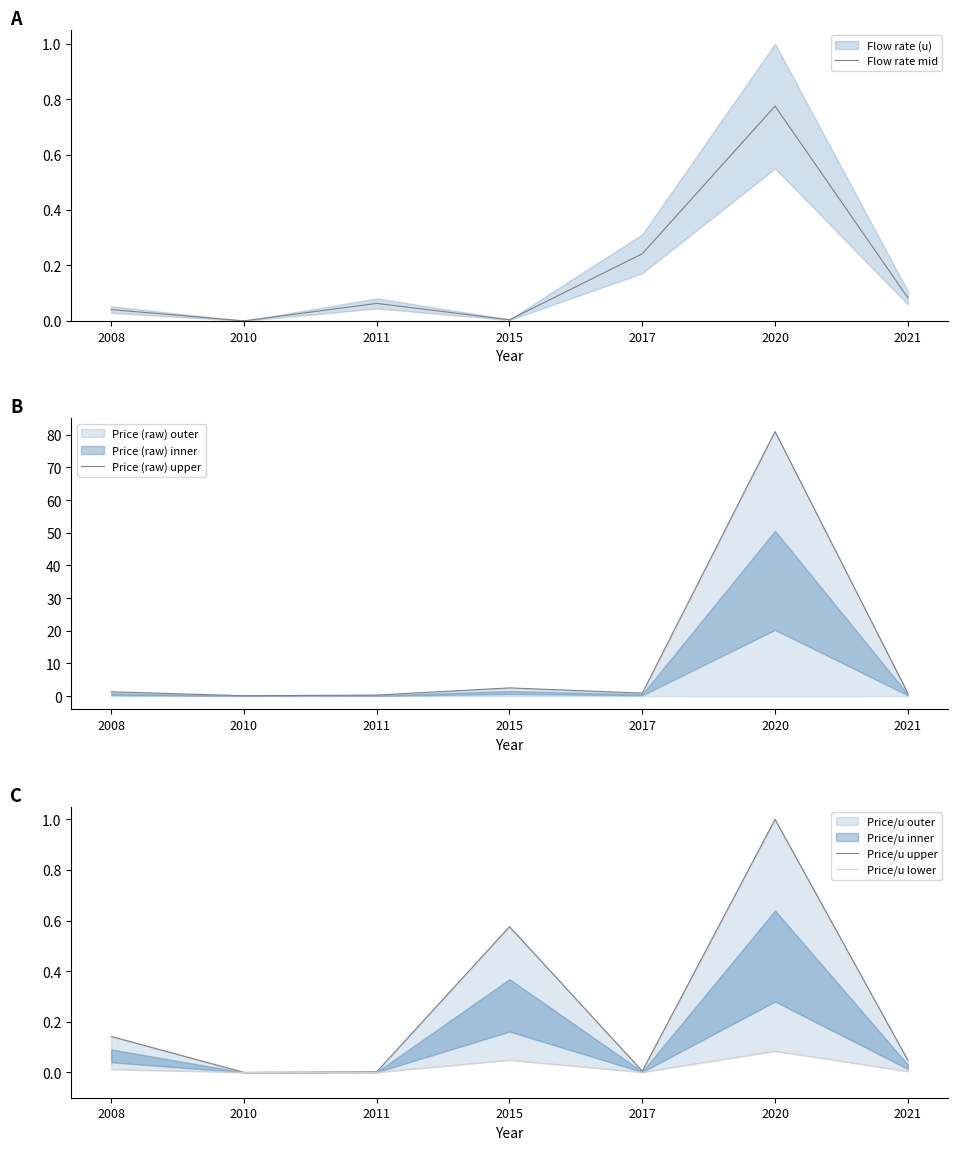

Rank the categories by Price (raw) upper value from lowest to highest.

2010, 2011, 2017, 2021, 2008, 2015, 2020